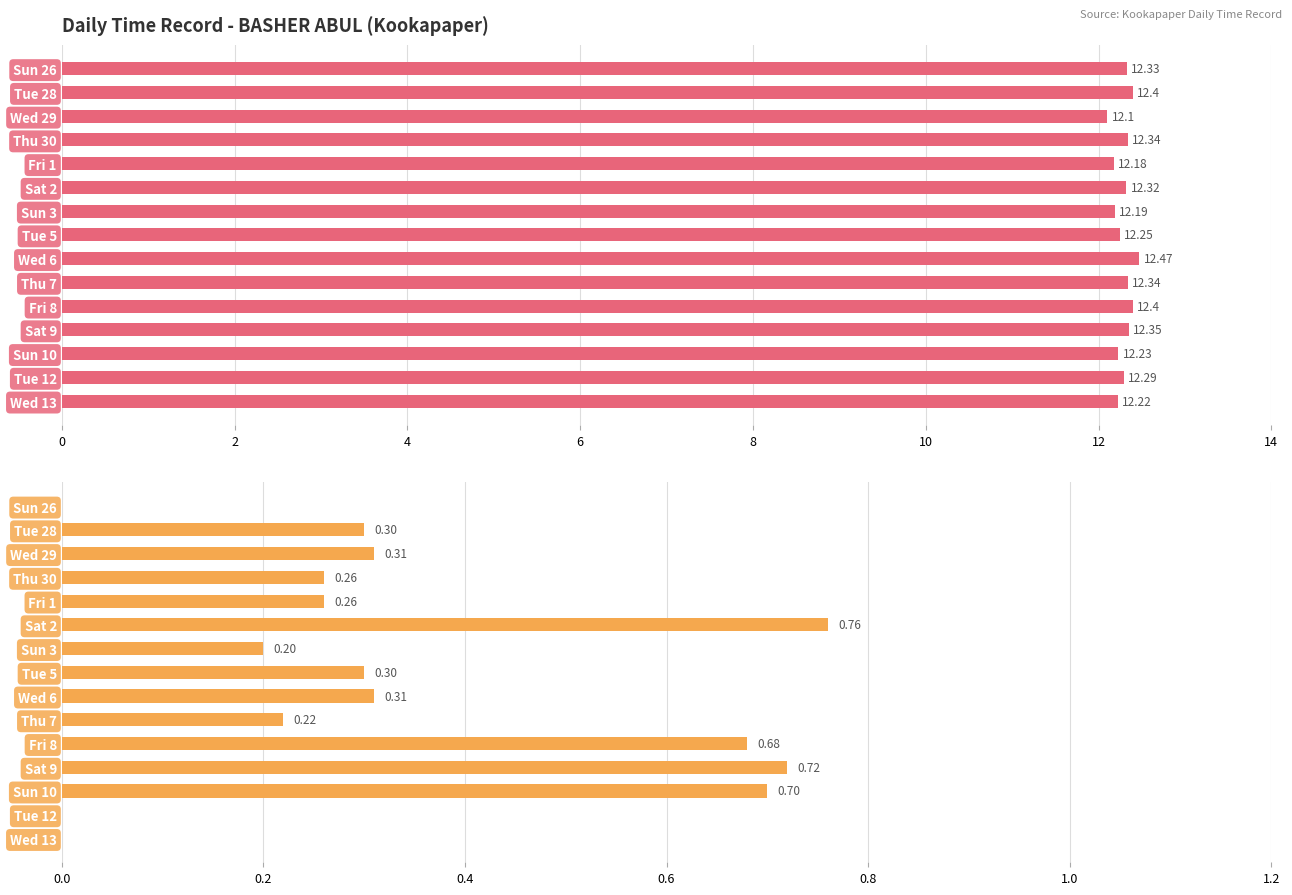

What is the value of the Break Total (hrs) bar at the 2nd from the left?

0.3